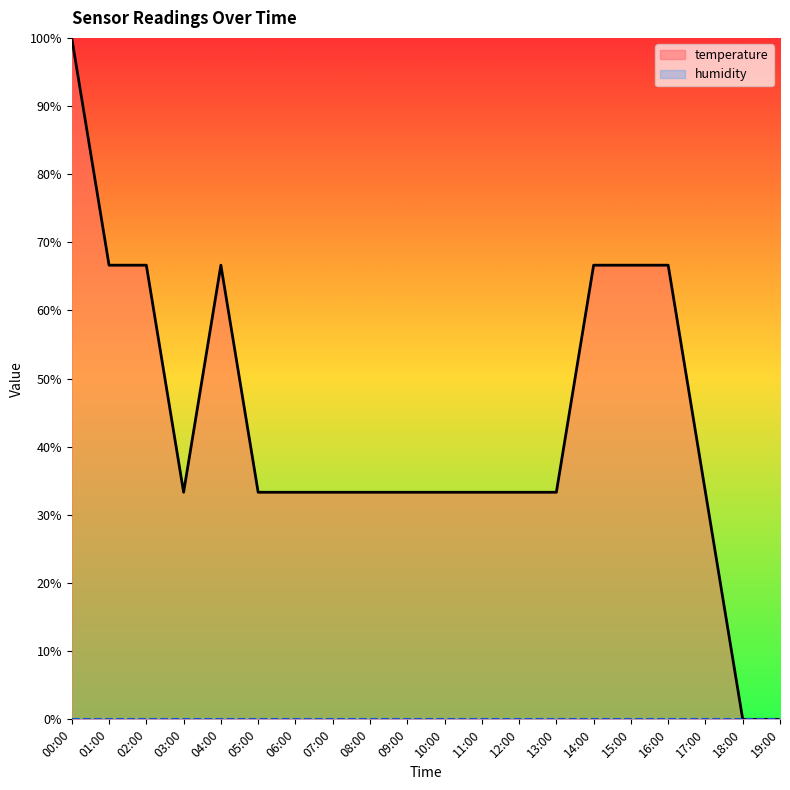

Between 12:00 and 18:00, which is larger?

12:00